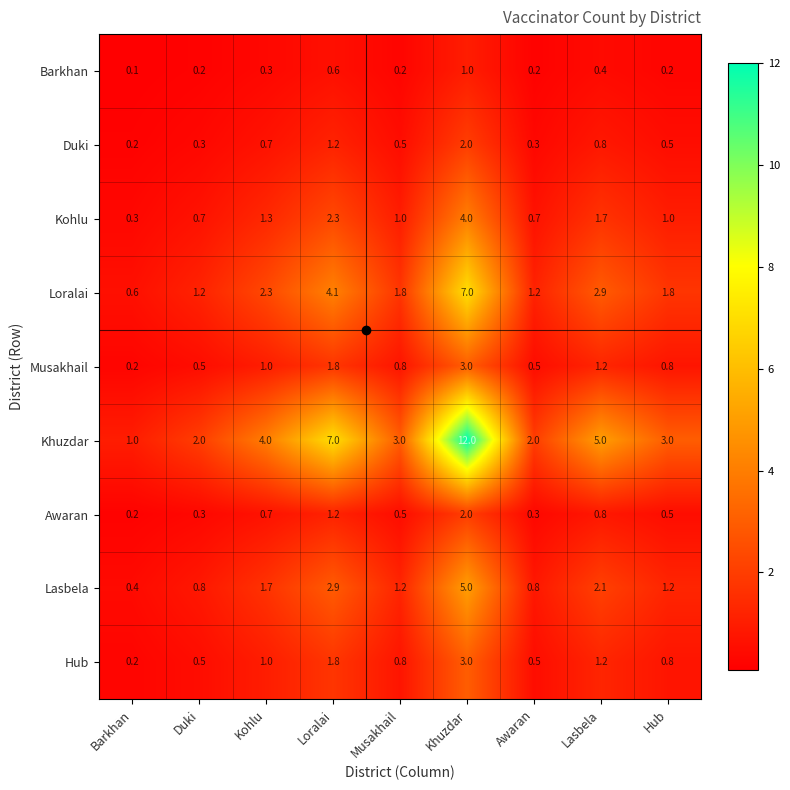

Which series has the widest spread of values?

Khuzdar